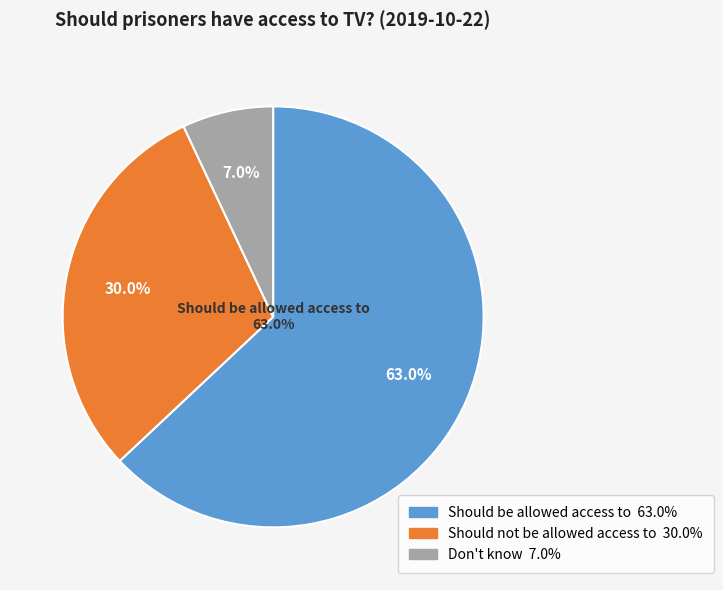

To the nearest percent, what is the difference between the largest and smallest slice percentages?

56%